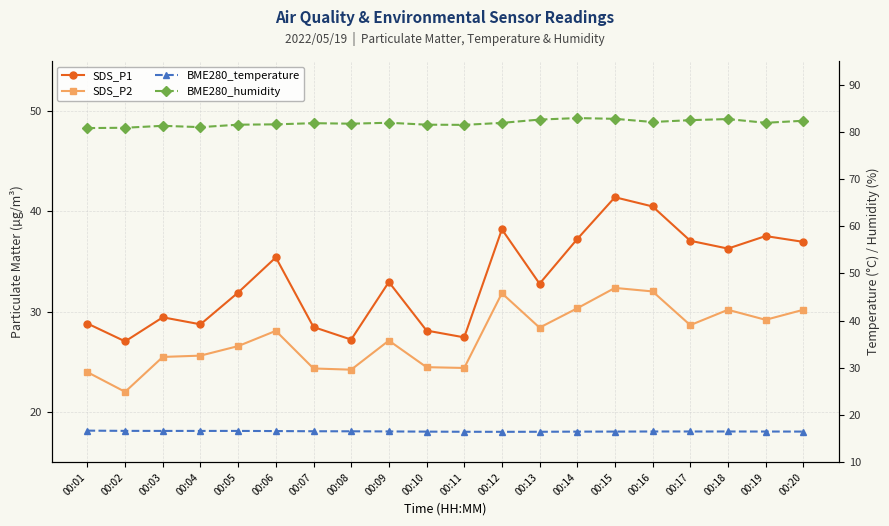

Reading left to right, extract all data points from this chart.

SDS_P1: 28.8	27.1	29.4	28.8	31.9	35.4	28.5	27.2	33.0	28.1	27.4	38.2	32.8	37.2	41.4	40.5	37.1	36.3	37.5	37.0
SDS_P2: 24.0	22.0	25.5	25.6	26.6	28.1	24.4	24.2	27.1	24.5	24.4	31.9	28.4	30.4	32.4	32.0	28.7	30.2	29.2	30.2
BME280_temperature: 16.7	16.6	16.6	16.6	16.6	16.6	16.6	16.6	16.5	16.5	16.5	16.4	16.5	16.5	16.5	16.5	16.5	16.5	16.5	16.5
BME280_humidity: 80.8	80.9	81.3	81.0	81.5	81.6	81.8	81.7	81.9	81.5	81.5	81.9	82.6	82.9	82.8	82.1	82.5	82.7	81.9	82.3